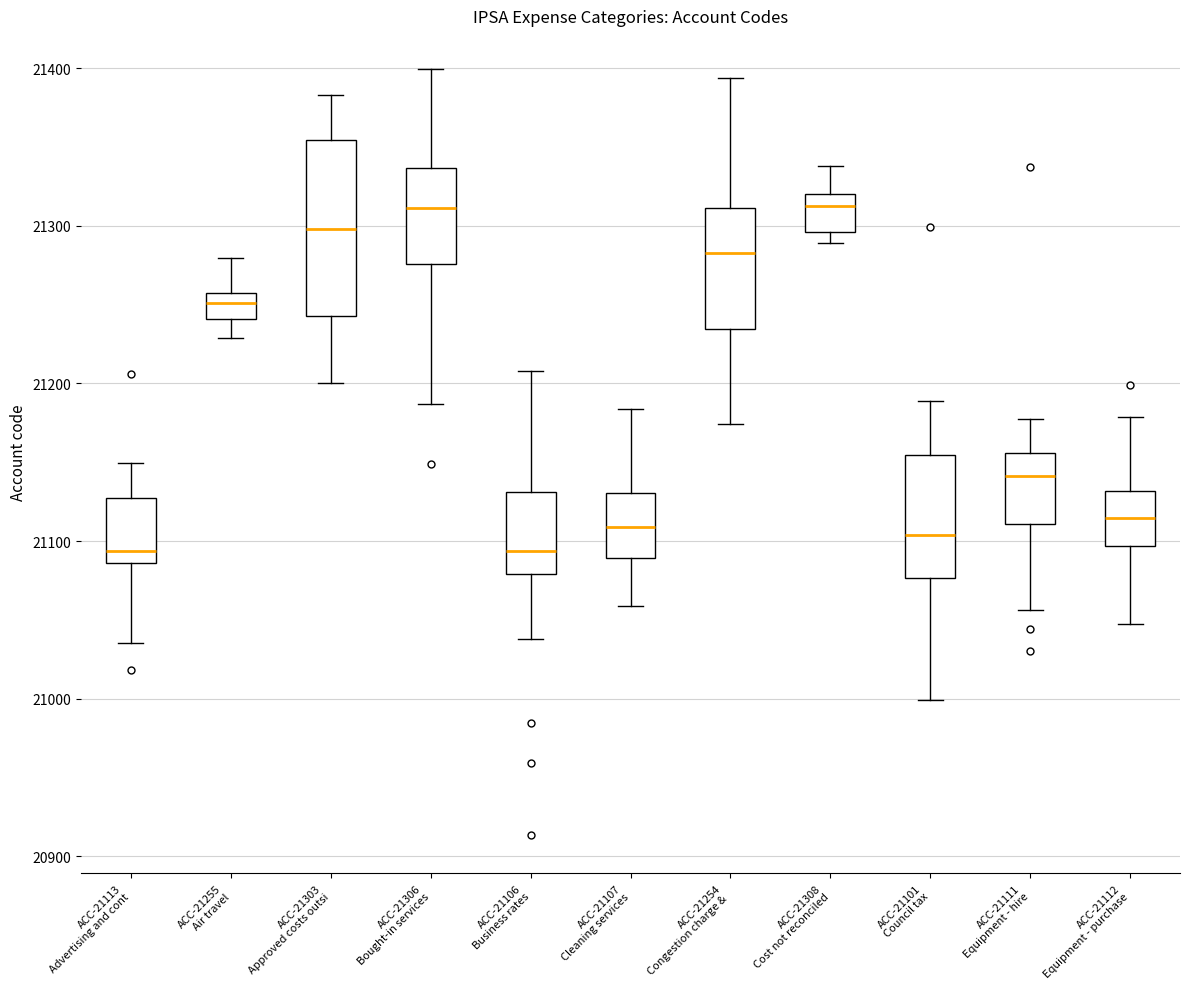

Comparing the boxes themselves (not the whiskers), which one is the tallest?

ACC-21303 Approved costs outsi